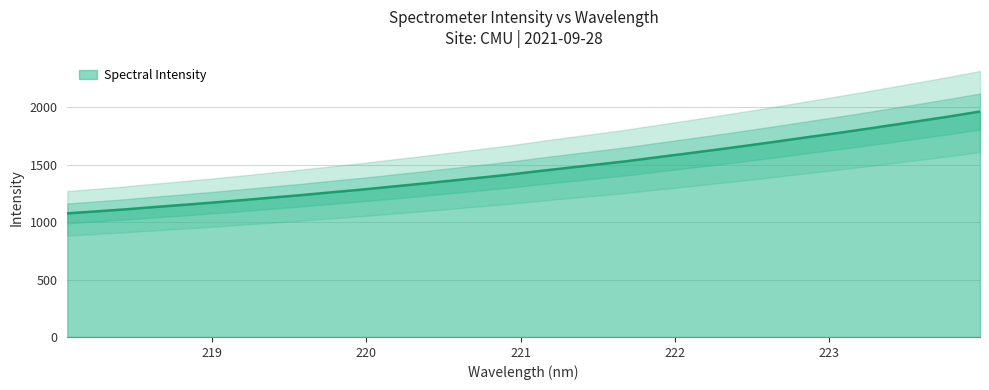

Reading left to right, extract all data points from this chart.

1076.0	1093.4	1111.5	1131.8	1151.1	1171.1	1192.4	1214.7	1236.3	1260.1	1283.0	1308.4	1333.4	1359.7	1386.3	1413.1	1443.5	1472.5	1501.2	1530.3	1563.7	1595.8	1628.9	1663.0	1698.0	1734.3	1769.6	1806.0	1844.2	1882.2	1921.2	1962.1